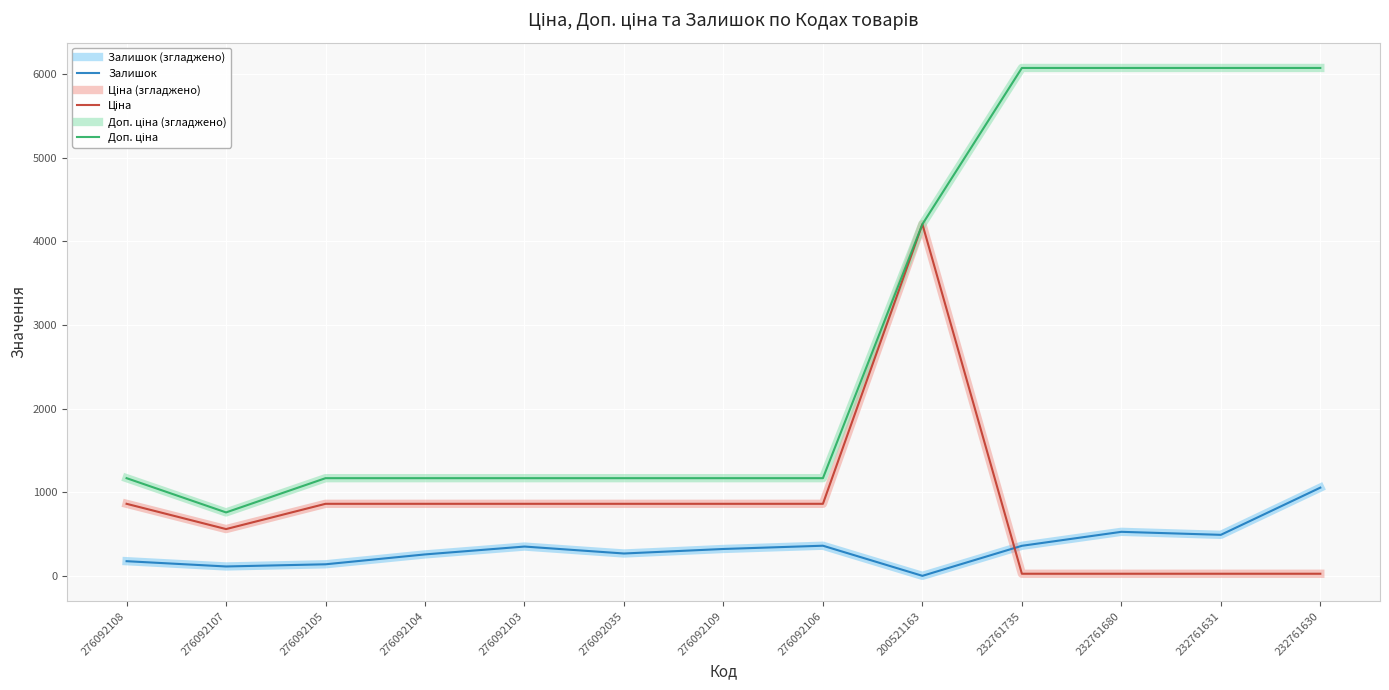

Does the chart display data point markers on the line(s)?

No